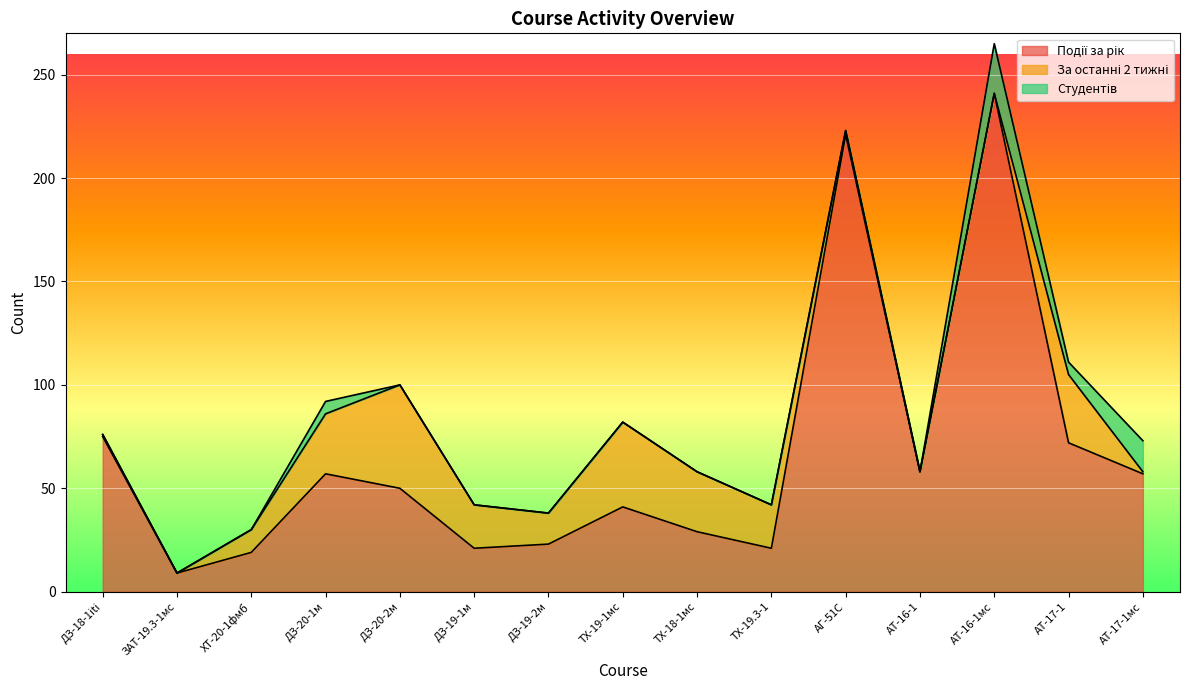

Does the chart display data point markers on the line(s)?

No